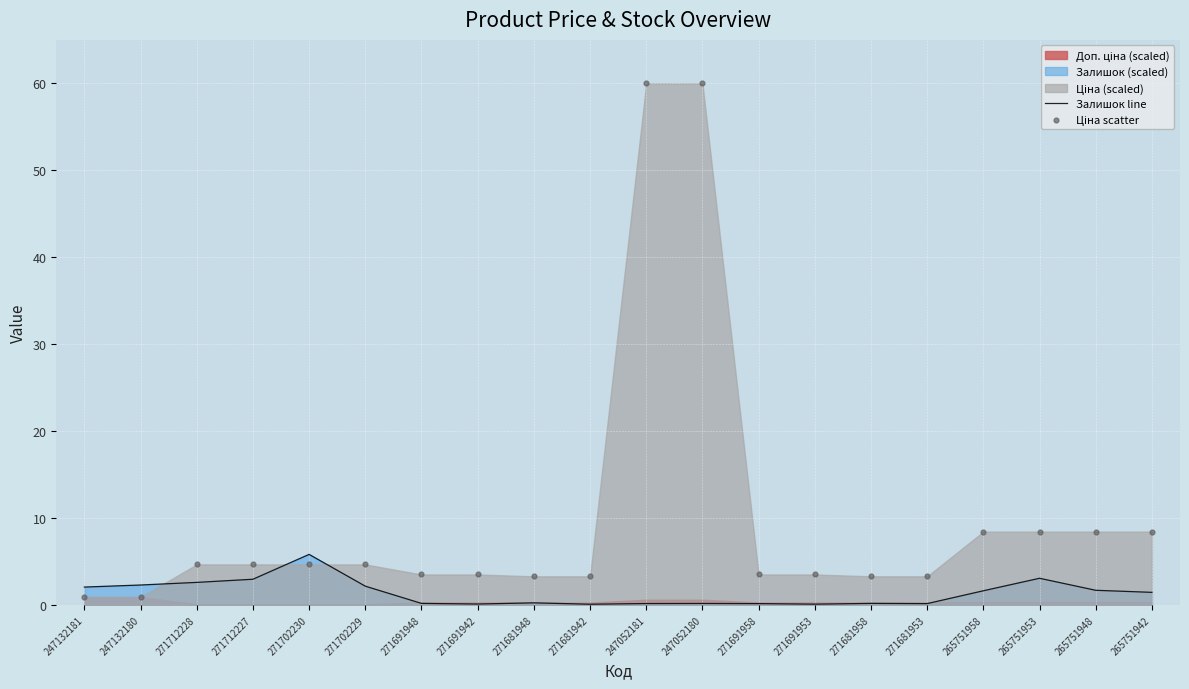

Which series contains the lowest Y value?

Залишок line